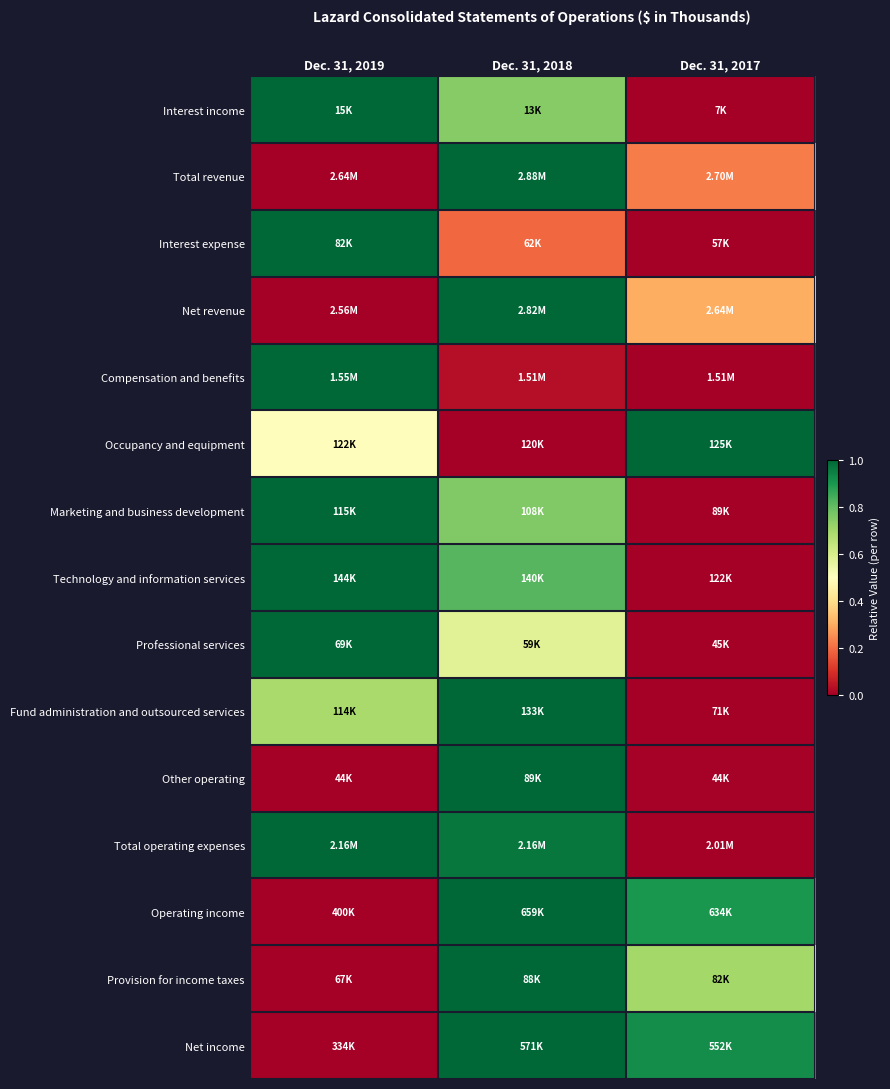

Reading left to right, transcribe all the data shown in this chart.

Interest income: Dec. 31, 2019=1.0	Dec. 31, 2018=0.7	Dec. 31, 2017=0.0
Total revenue: Dec. 31, 2019=0.0	Dec. 31, 2018=1.0	Dec. 31, 2017=0.2
Interest expense: Dec. 31, 2019=1.0	Dec. 31, 2018=0.2	Dec. 31, 2017=0.0
Net revenue: Dec. 31, 2019=0.0	Dec. 31, 2018=1.0	Dec. 31, 2017=0.3
Compensation and benefits: Dec. 31, 2019=1.0	Dec. 31, 2018=0.0	Dec. 31, 2017=0.0
Occupancy and equipment: Dec. 31, 2019=0.5	Dec. 31, 2018=0.0	Dec. 31, 2017=1.0
Marketing and business development: Dec. 31, 2019=1.0	Dec. 31, 2018=0.8	Dec. 31, 2017=0.0
Technology and information services: Dec. 31, 2019=1.0	Dec. 31, 2018=0.8	Dec. 31, 2017=0.0
Professional services: Dec. 31, 2019=1.0	Dec. 31, 2018=0.6	Dec. 31, 2017=0.0
Fund administration and outsourced services: Dec. 31, 2019=0.7	Dec. 31, 2018=1.0	Dec. 31, 2017=0.0
Other operating: Dec. 31, 2019=0.0	Dec. 31, 2018=1.0	Dec. 31, 2017=0.0
Total operating expenses: Dec. 31, 2019=1.0	Dec. 31, 2018=1.0	Dec. 31, 2017=0.0
Operating income: Dec. 31, 2019=0.0	Dec. 31, 2018=1.0	Dec. 31, 2017=0.9
Provision for income taxes: Dec. 31, 2019=0.0	Dec. 31, 2018=1.0	Dec. 31, 2017=0.7
Net income: Dec. 31, 2019=0.0	Dec. 31, 2018=1.0	Dec. 31, 2017=0.9